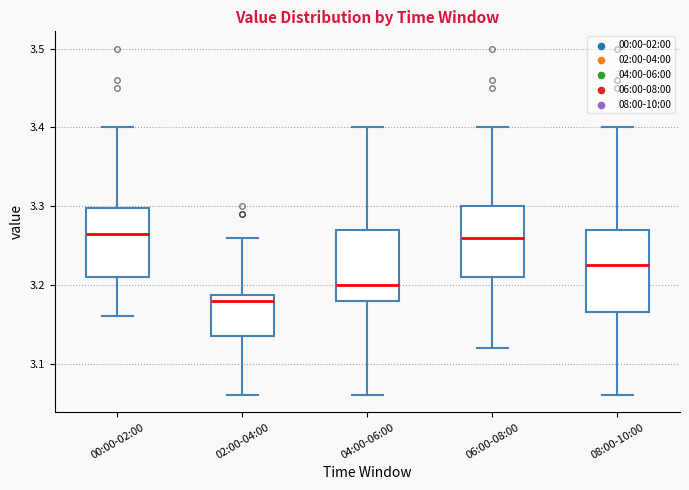

Reading left to right, transcribe this box plot: for each box, give where its median line is, the range the box spans, and where its two whiskers end, as read against the y-axis. The values are not printed on the chart, so give them approximately, as read against the axis.

00:00-02:00: median 3.27, box 3.21 to 3.30, whiskers 3.16 to 3.40
02:00-04:00: median 3.18, box 3.14 to 3.19, whiskers 3.06 to 3.26
04:00-06:00: median 3.20, box 3.18 to 3.27, whiskers 3.06 to 3.40
06:00-08:00: median 3.26, box 3.21 to 3.30, whiskers 3.12 to 3.40
08:00-10:00: median 3.23, box 3.17 to 3.27, whiskers 3.06 to 3.40